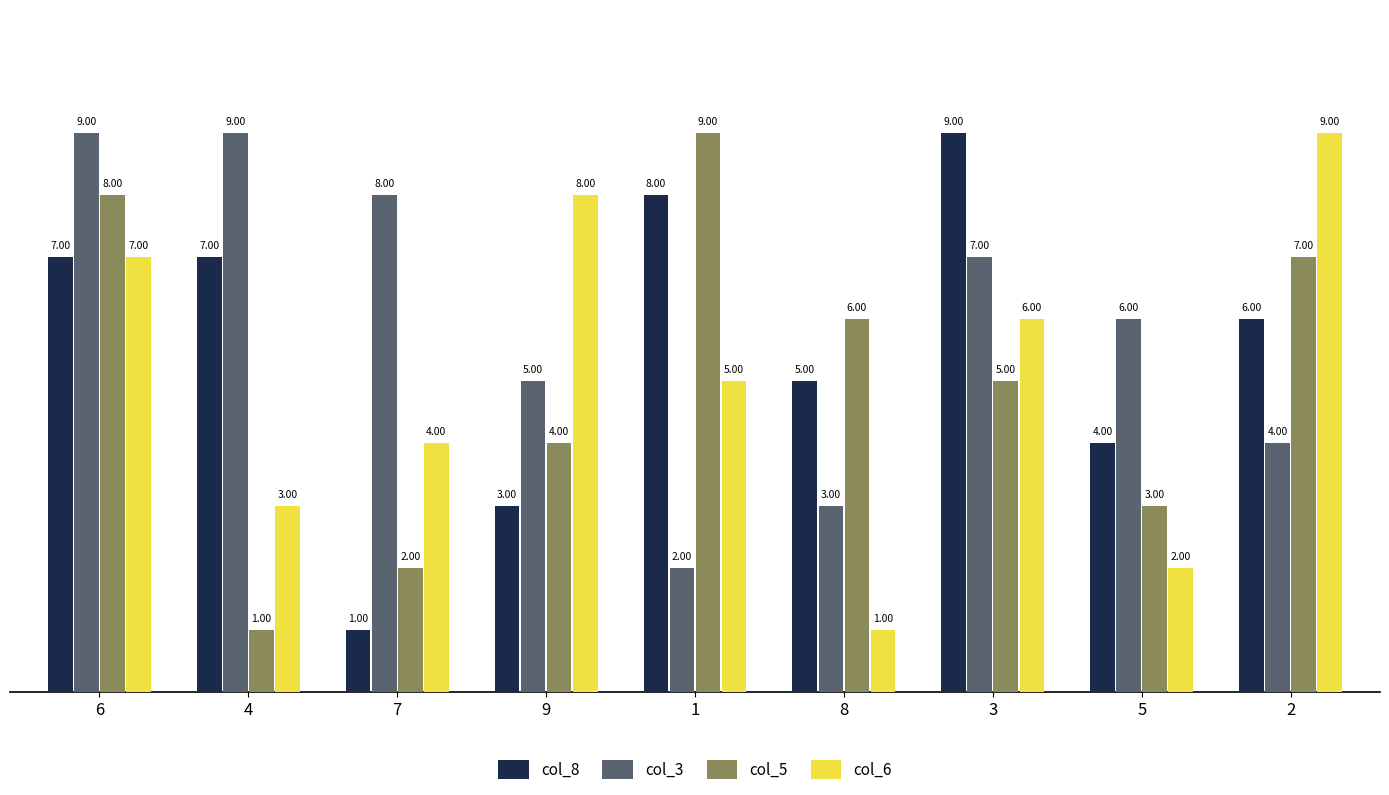

What is the difference between the maximum and second lowest values in the col_3 series?

6